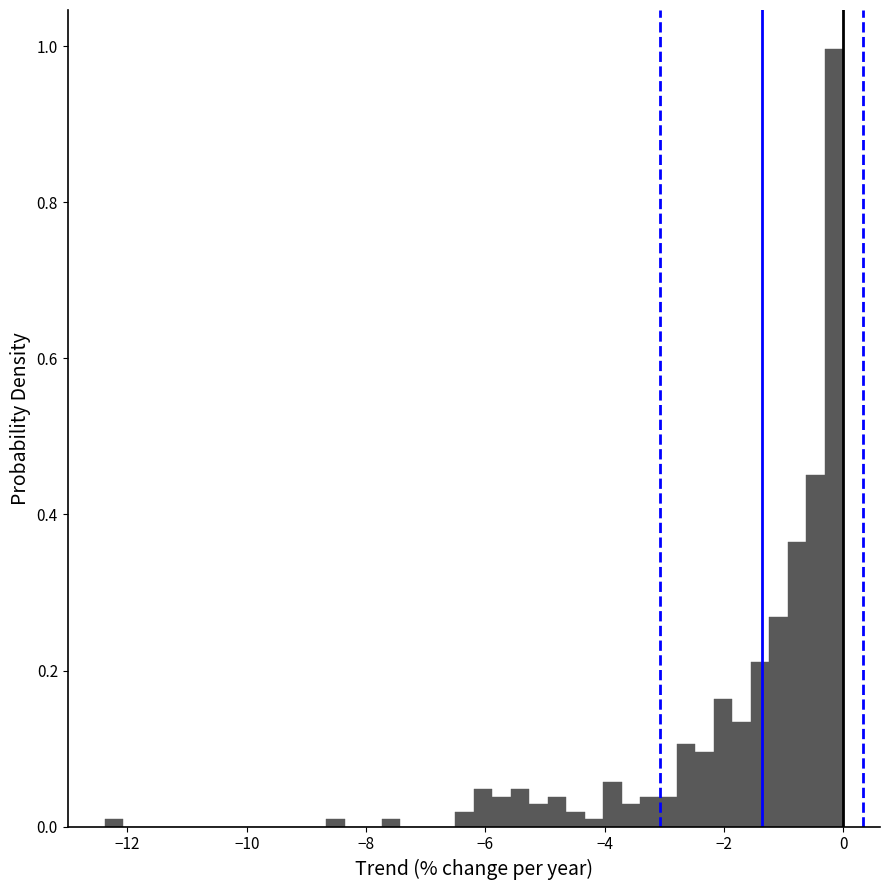

Read against the x-axis, roughly where is the centre of the tallest bar?

-0.2